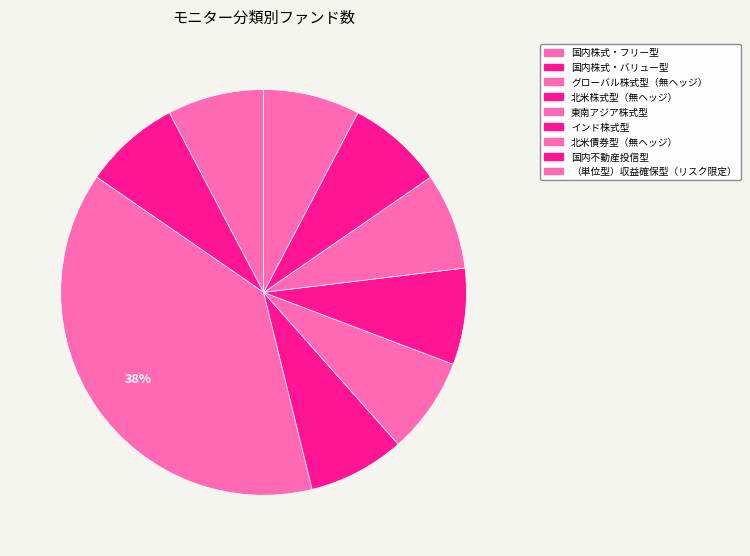

What percentage is the 国内株式・フリー型 slice, to the nearest percent?

8%